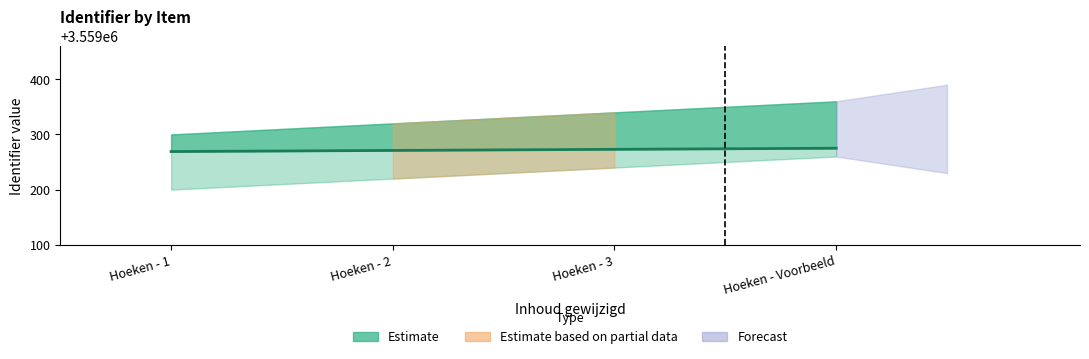

Between Hoeken - 2 and Hoeken - 1, which is larger?

Hoeken - 2